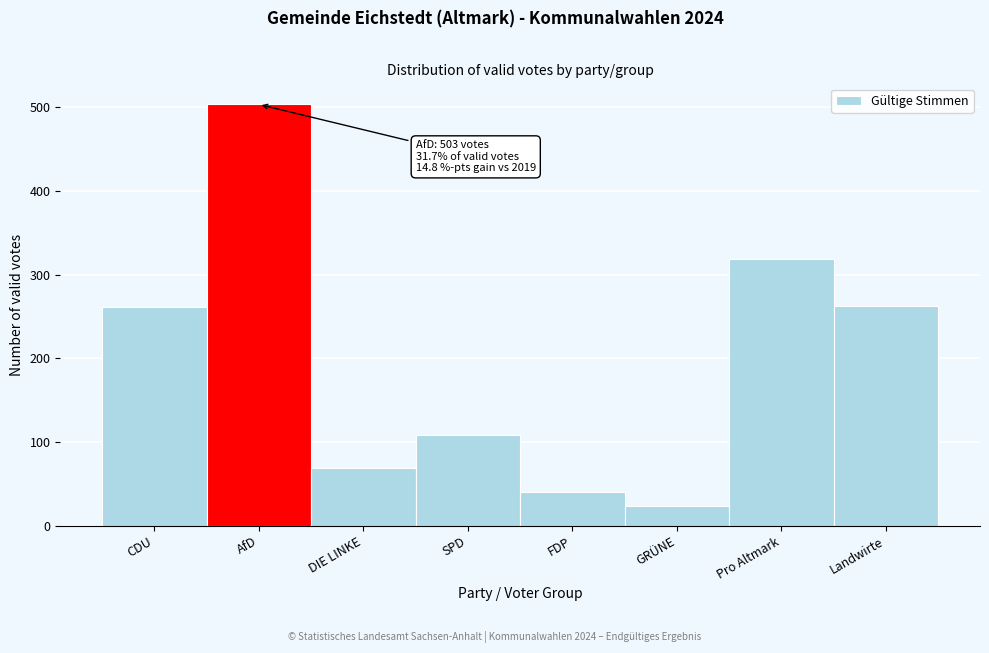

What is the ratio of the value at GRÜNE to the value at DIE LINKE?

0.3